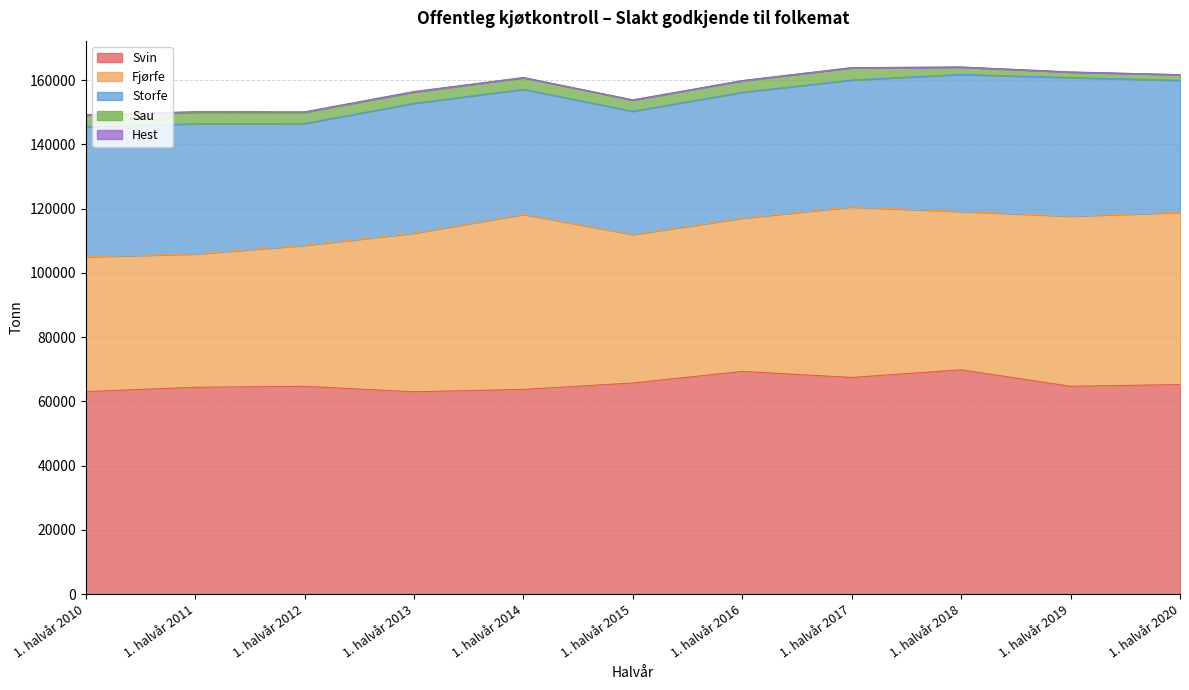

Which series has the largest range (max minus min)?

Fjørfe